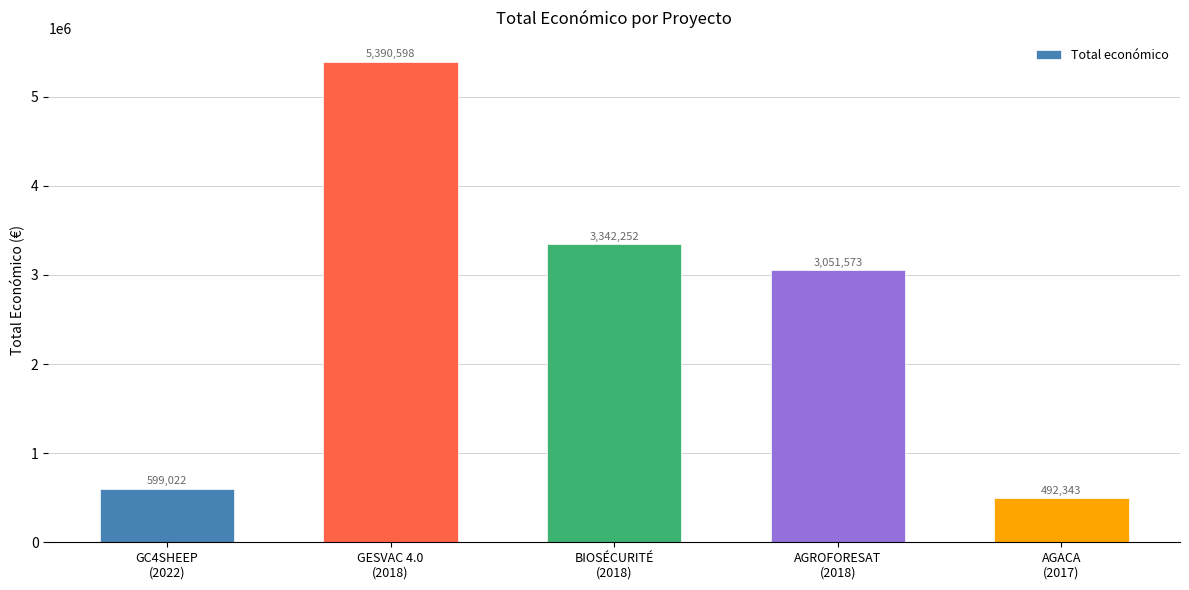

List the labels in order of value, largest first.

GESVAC 4.0
(2018), BIOSÉCURITÉ
(2018), AGROFORESAT
(2018), GC4SHEEP
(2022), AGACA
(2017)